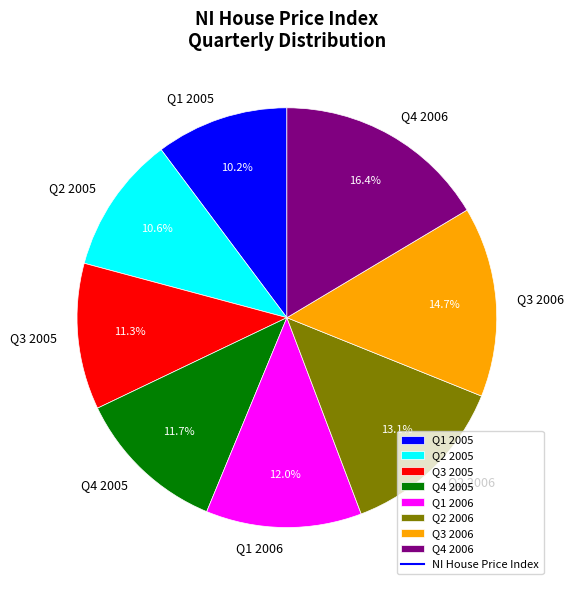

The Q1 2005 slice represents 10% of the pie. True or false?

True